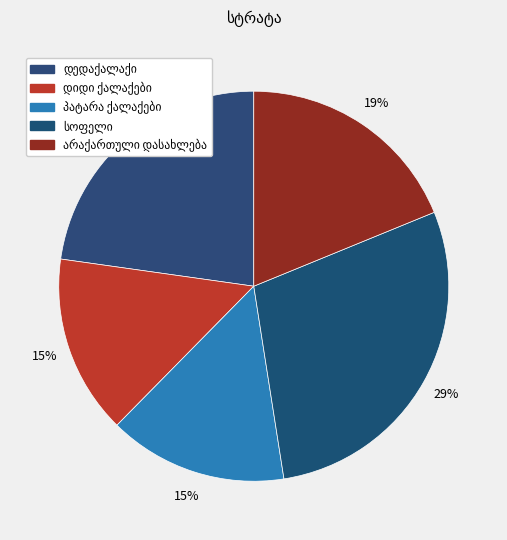

To the nearest percent, what portion does სოფელი represent?

29%